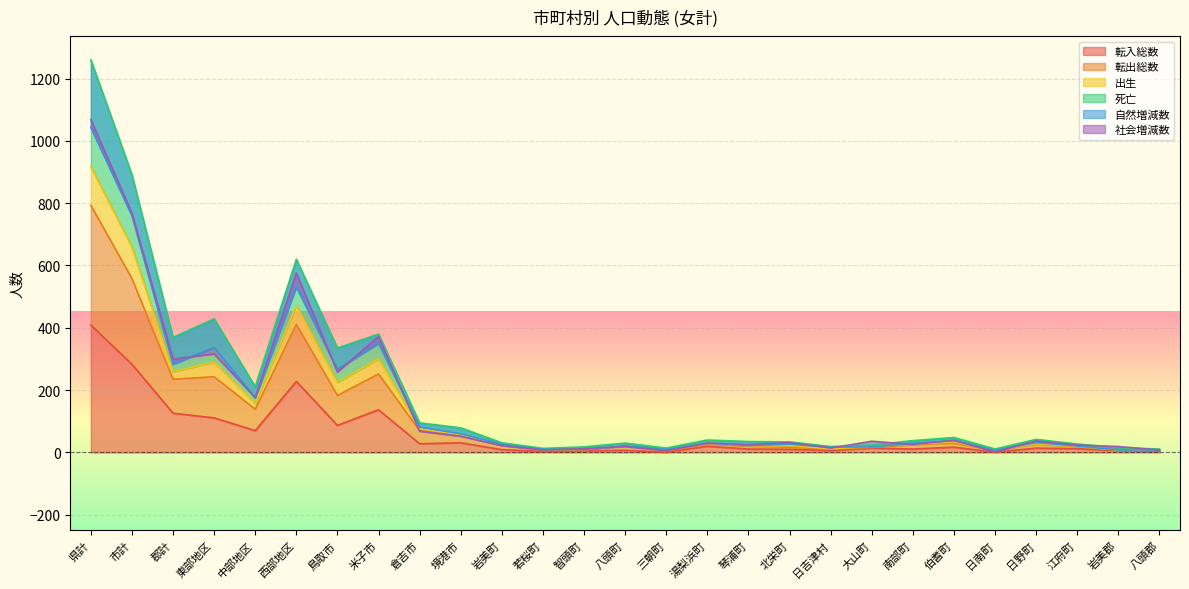

Where is 転入総数 nearest to the value 205?

西部地区